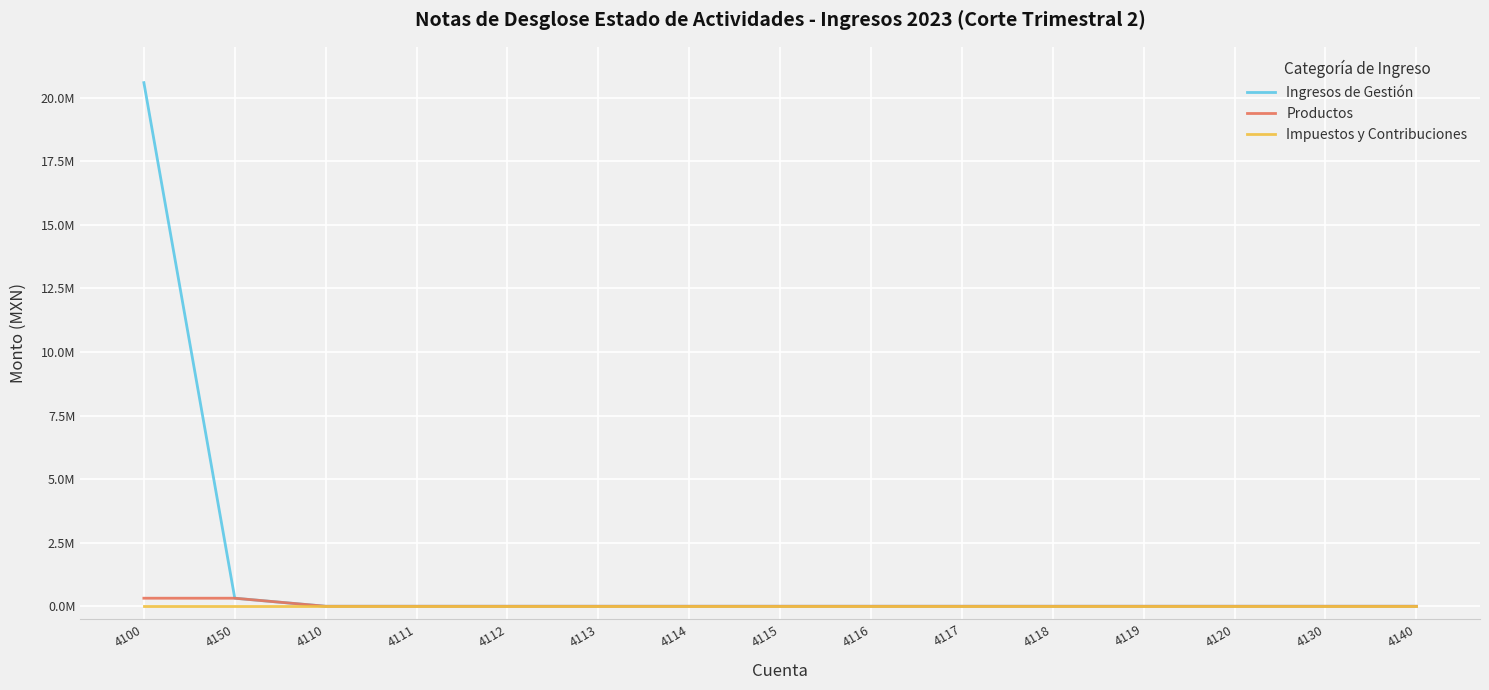

True or false: Productos has more than 0 interior local peaks.

False